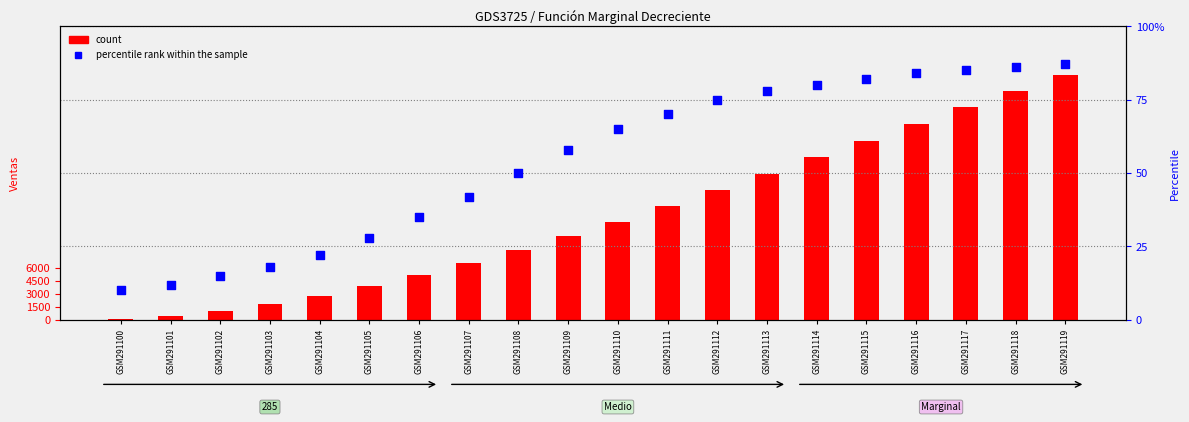

Which series contains the lowest Y value?

percentile rank within the sample